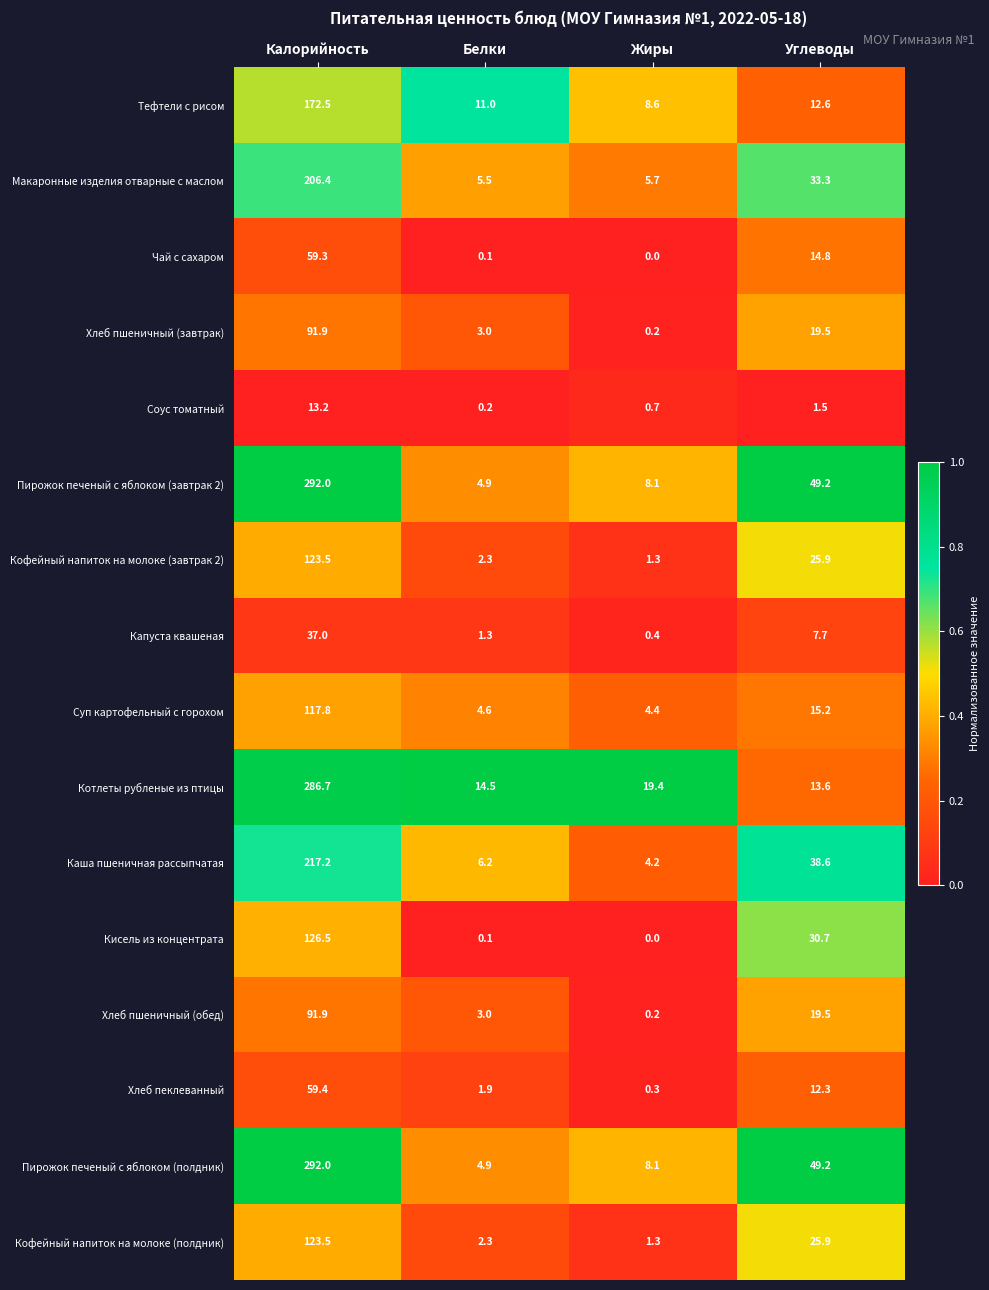

Which category has the highest value across all series?

Калорийность